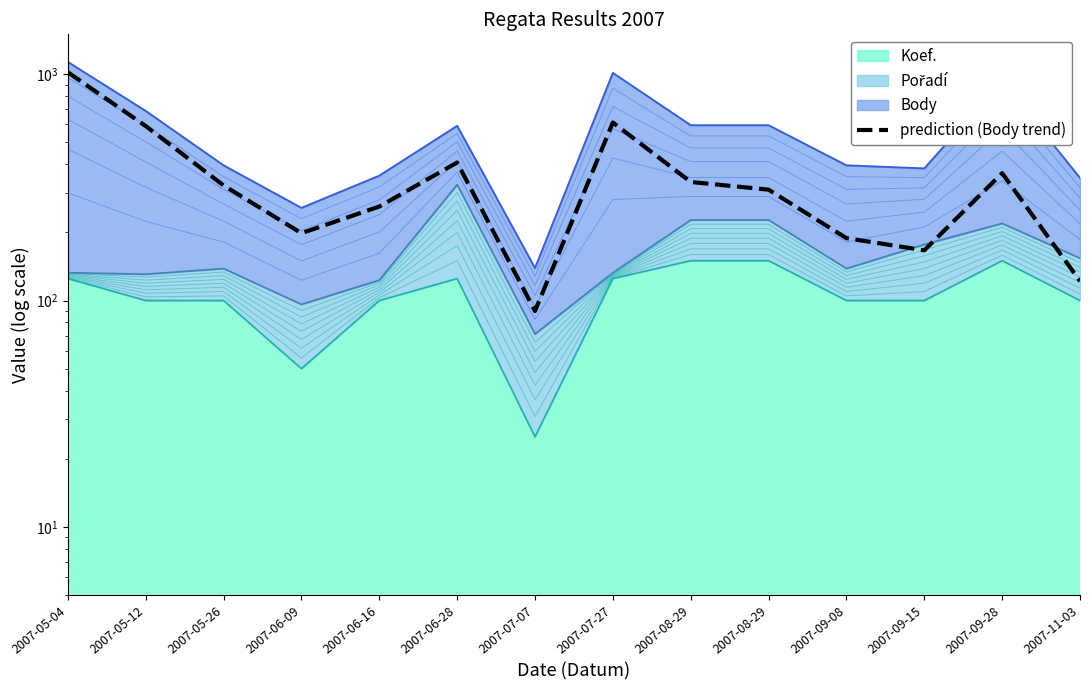

Read the value at 2007-07-27.

611.8